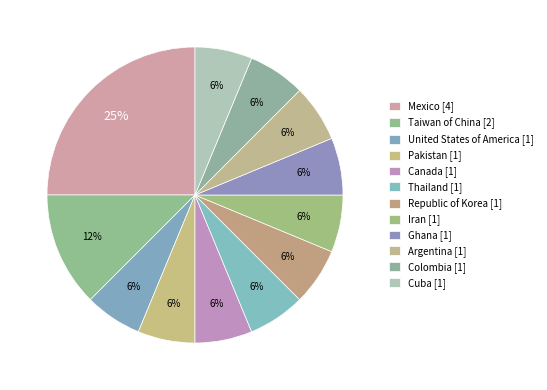

How many slices are in this pie chart?

12